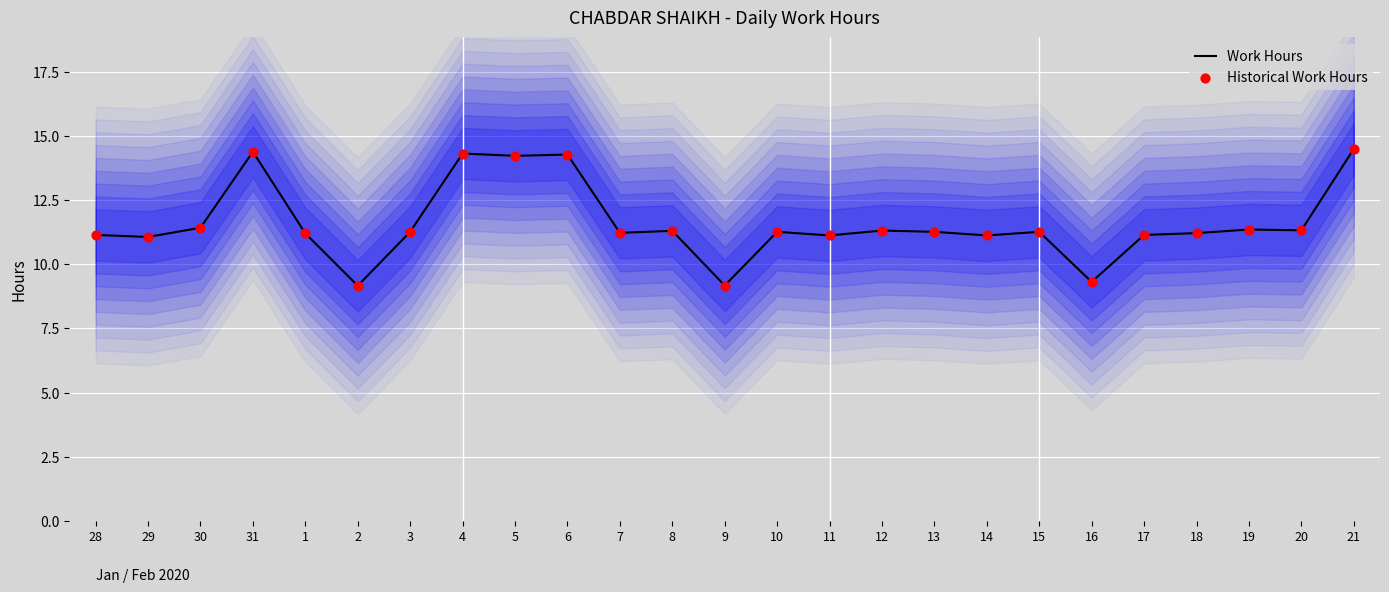

What is the total value across all series at 19?

22.7